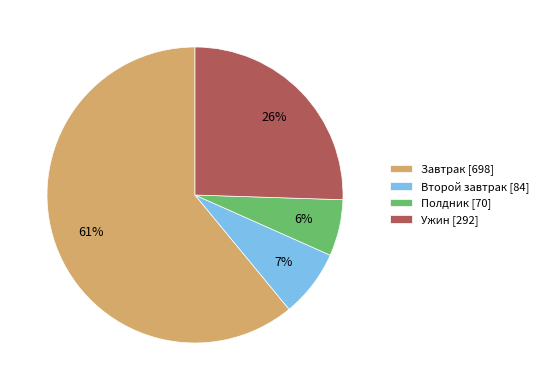

Is the sum of Полдник and Завтрак greater than half?

Yes